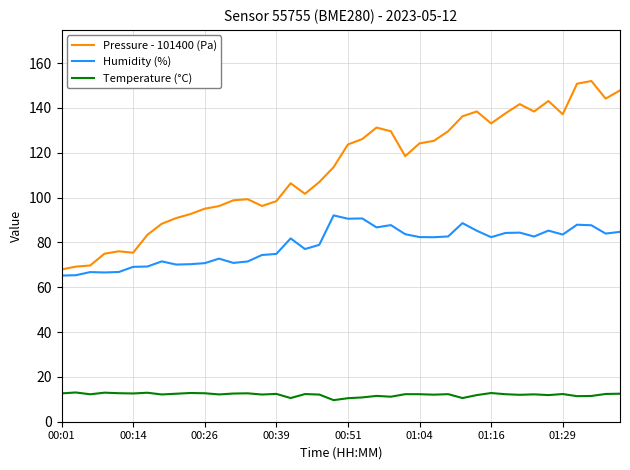

List the series in order of their overall mean, highest first.

Pressure - 101400 (Pa), Humidity (%), Temperature (°C)